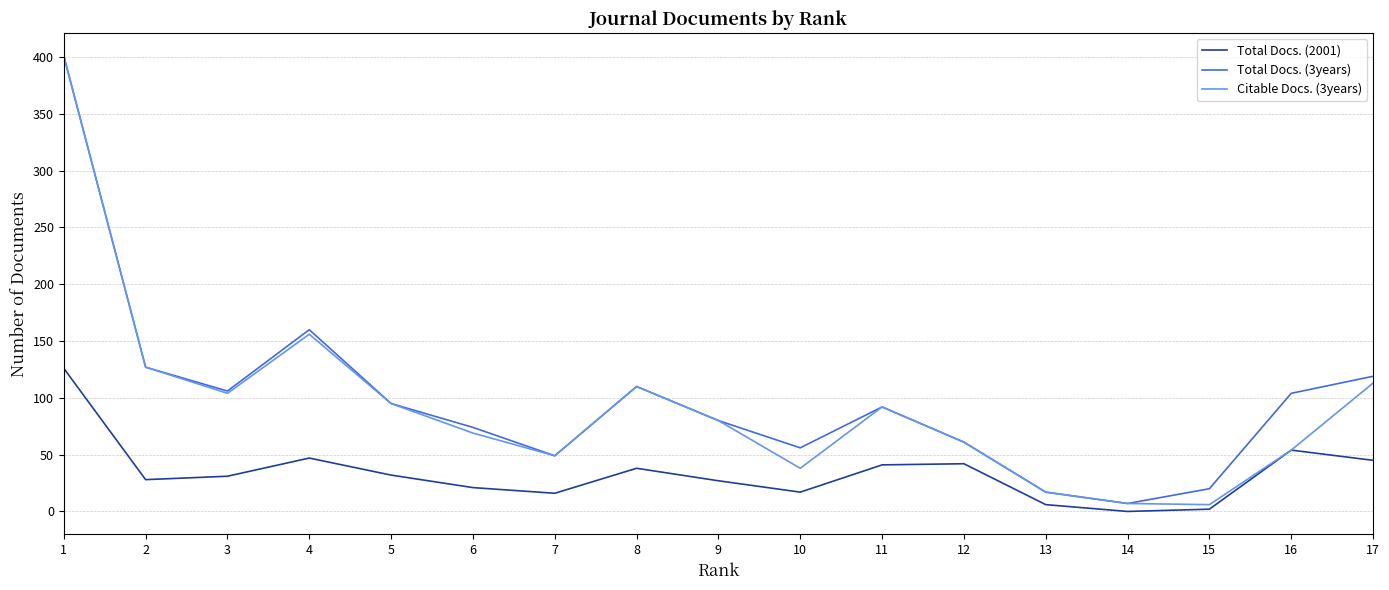

True or false: Total Docs. (3years) and Total Docs. (2001) cross at least once.

False